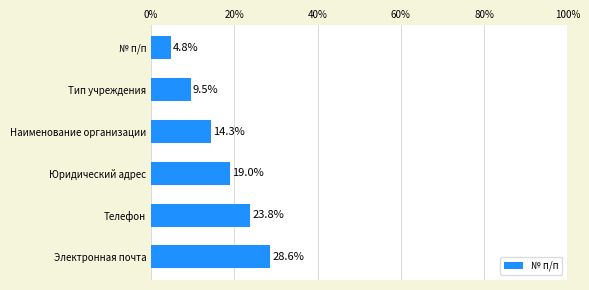

How many categories are shown in the chart?

6